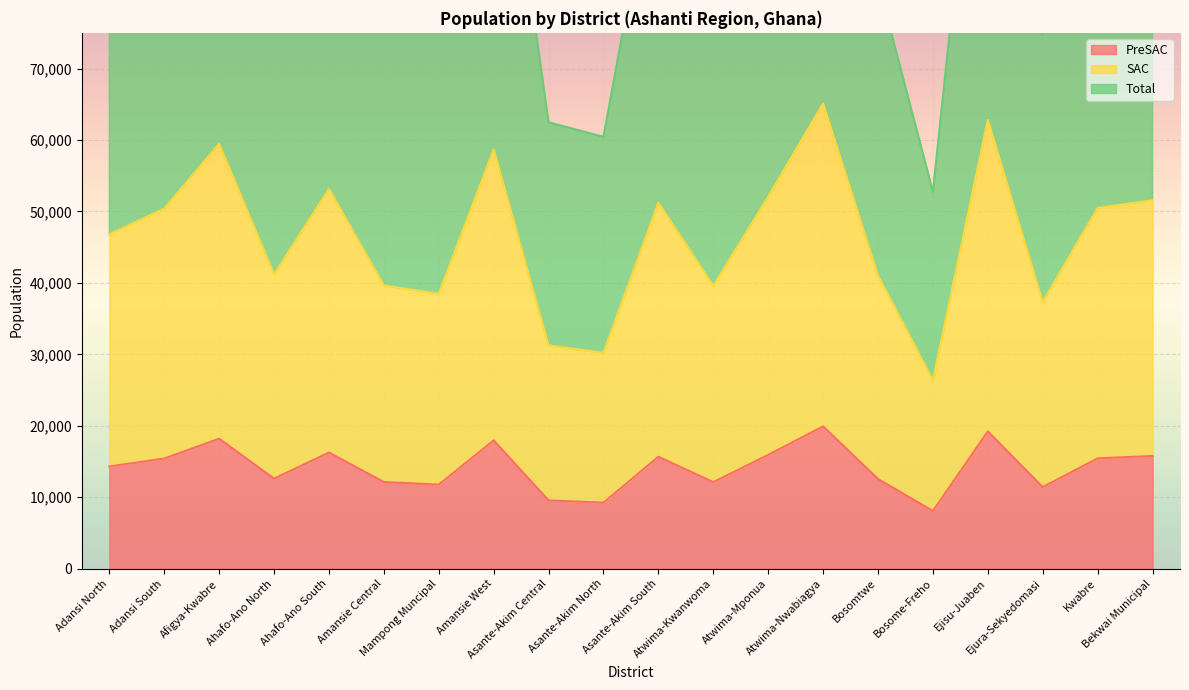

At which label does SAC reach its minimum?

Bosome-Freho